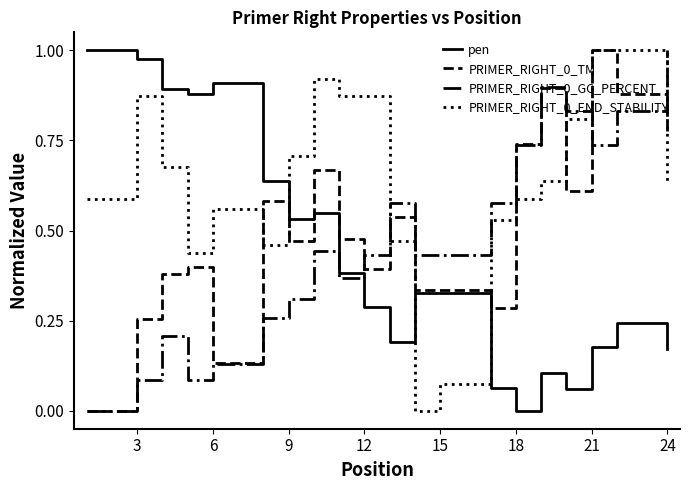

Which series ends up on top after the final intersection of PRIMER_RIGHT_0_END_STABILITY and PRIMER_RIGHT_0_GC_PERCENT?

PRIMER_RIGHT_0_GC_PERCENT